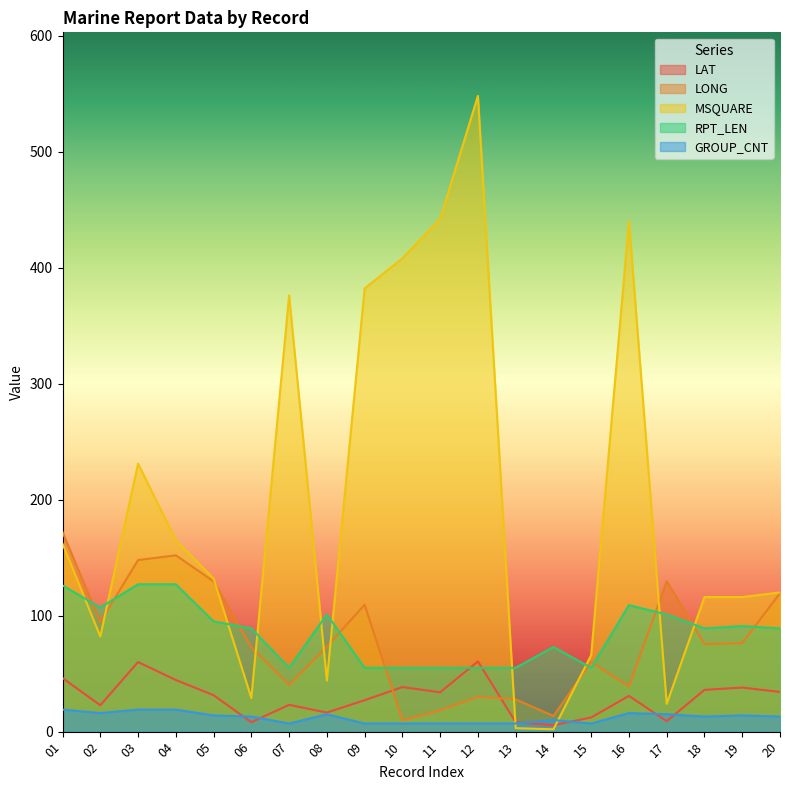

In MSQUARE, how many points are higher than both neighbors (excluding endpoints)?

4